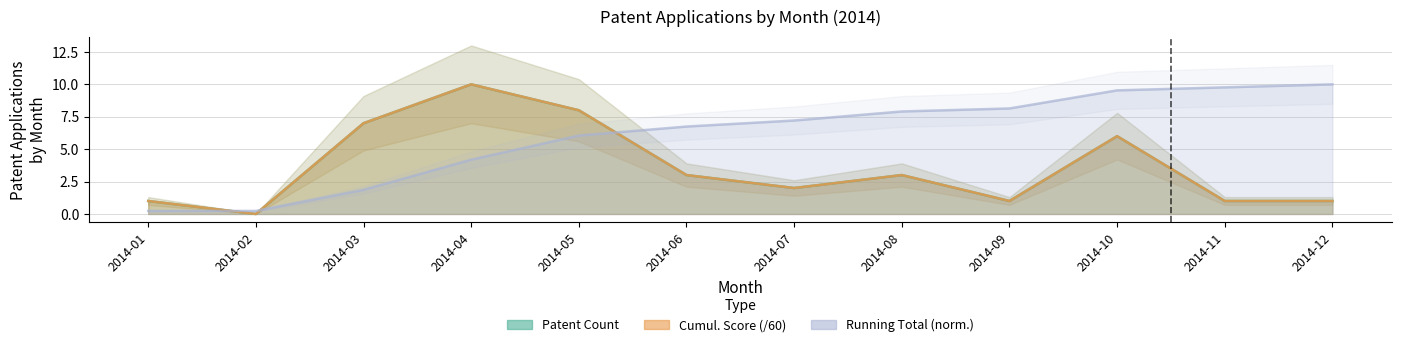

Which series has the widest spread of values?

Patent Count